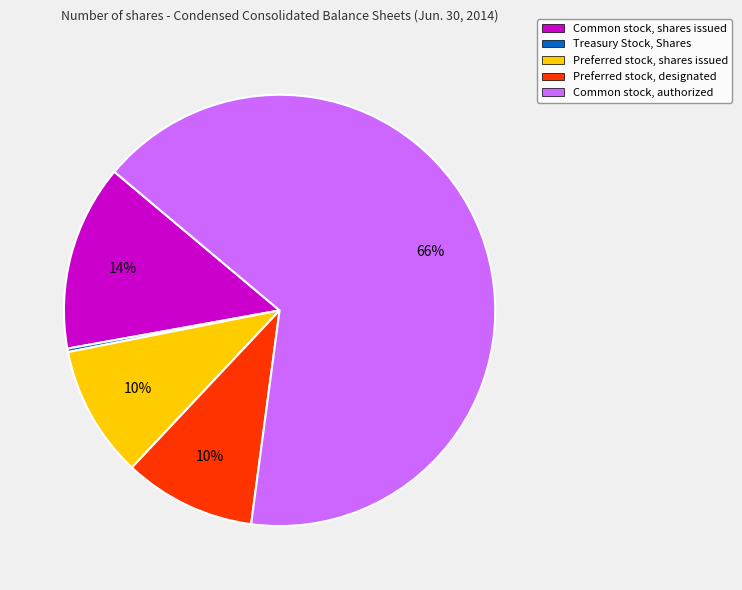

Combined, do Preferred stock, shares issued and Preferred stock, designated account for over 50%?

No